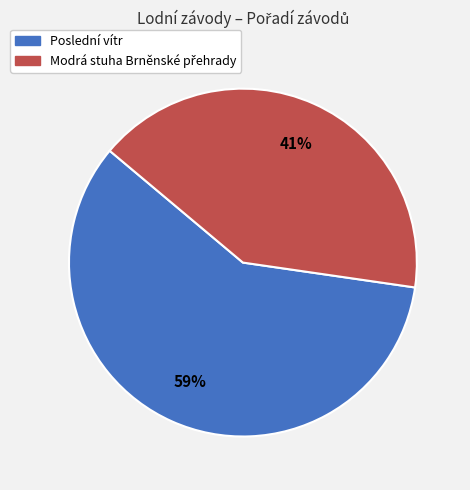

To the nearest percent, what is the average slice percentage?

50%